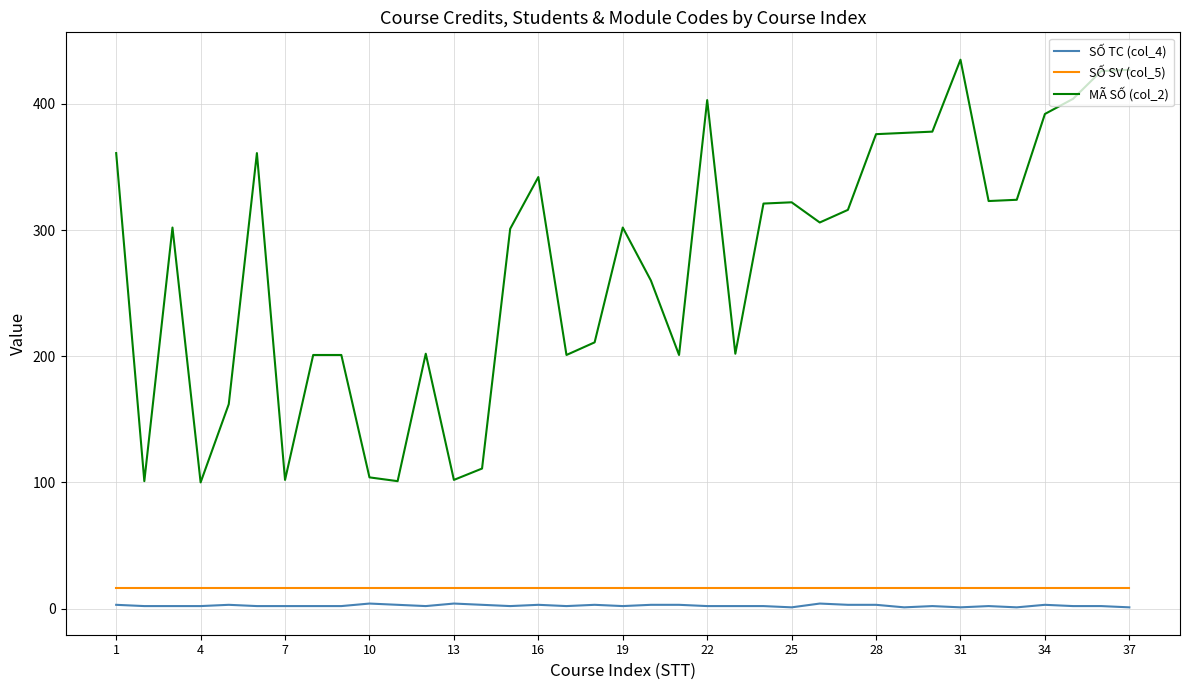

True or false: SỐ SV (col_5) and SỐ TC (col_4) cross at least once.

False